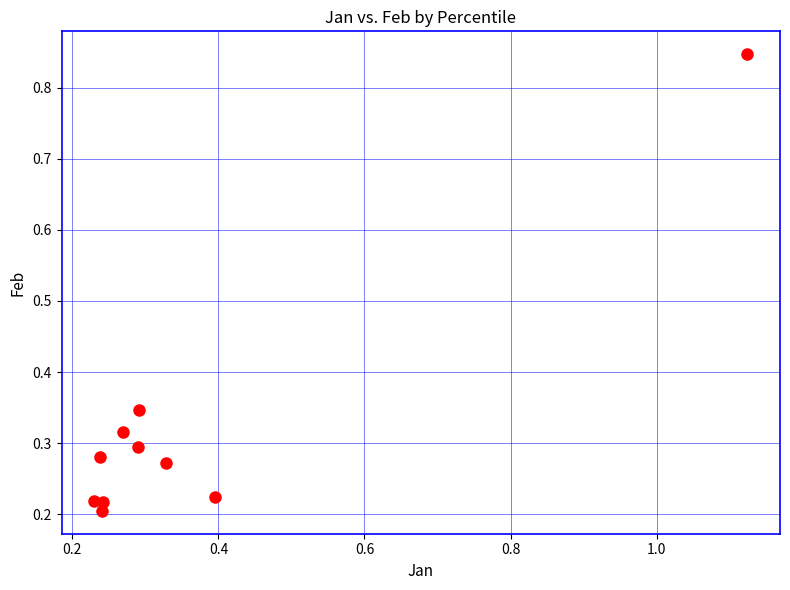

What is the average X value?

0.4